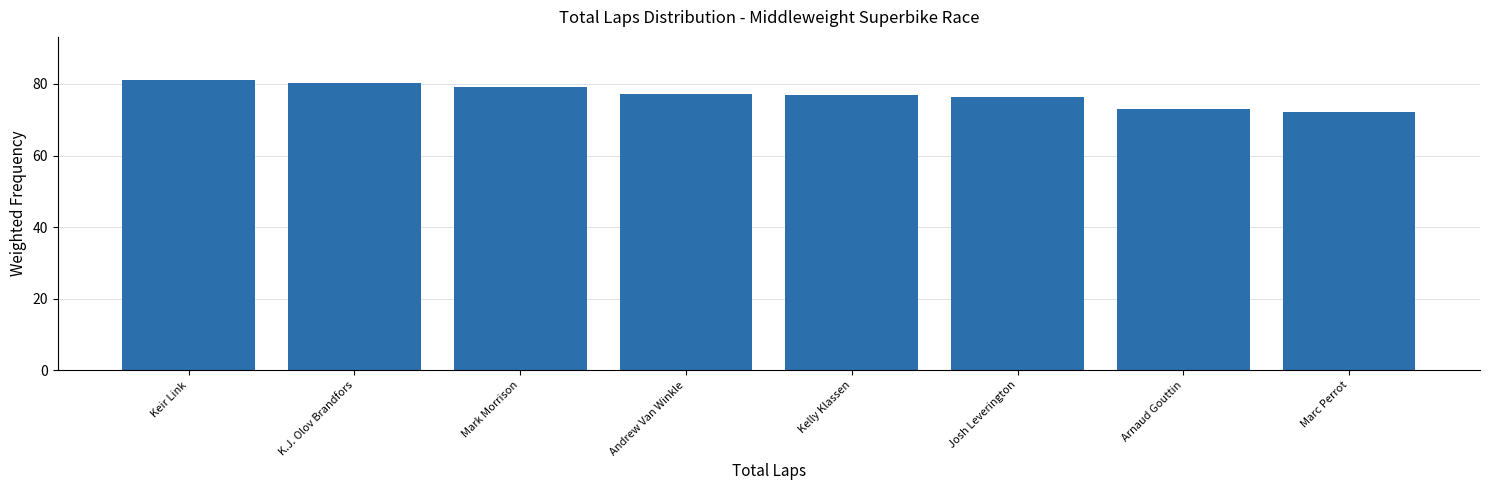

Reading left to right, transcribe all the data shown in this chart.

Keir Link=81.0	K.J. Olov Brandfors=80.4	Mark Morrison=79.3	Andrew Van Winkle=77.3	Kelly Klassen=76.8	Josh Leverington=76.2	Arnaud Gouttin=72.9	Marc Perrot=72.1